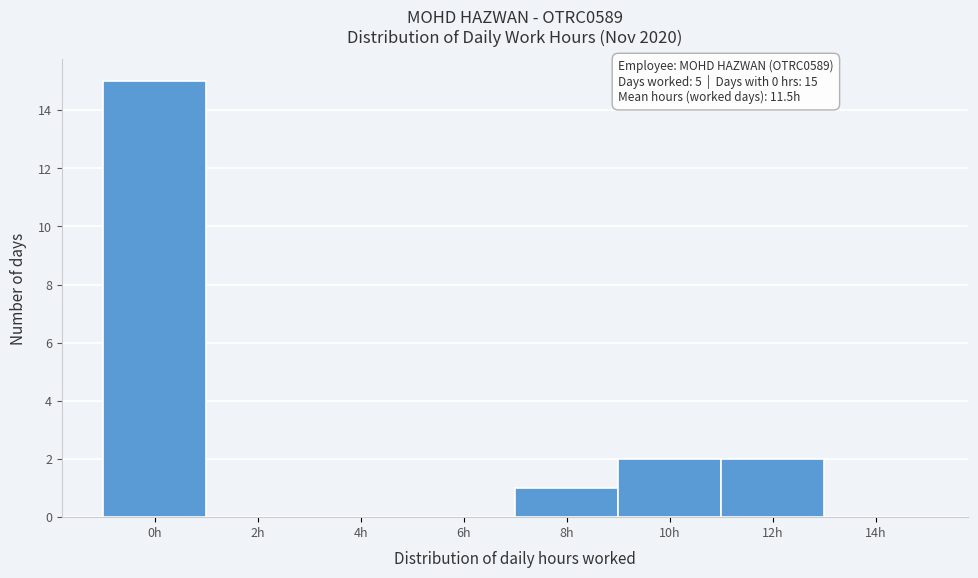

Reading left to right, transcribe all the data shown in this chart.

0h=15	2h=0	4h=0	6h=0	8h=1	10h=2	12h=2	14h=0